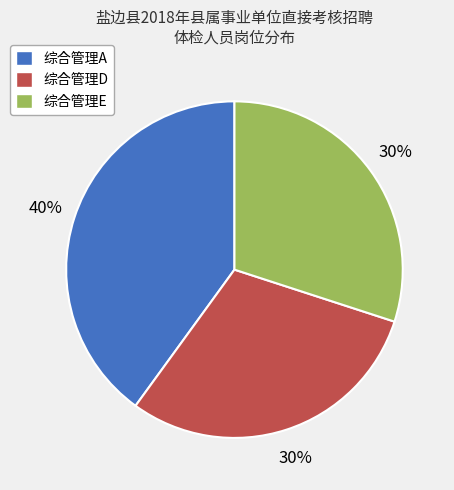

Is there any slice that represents more than half of the pie?

No